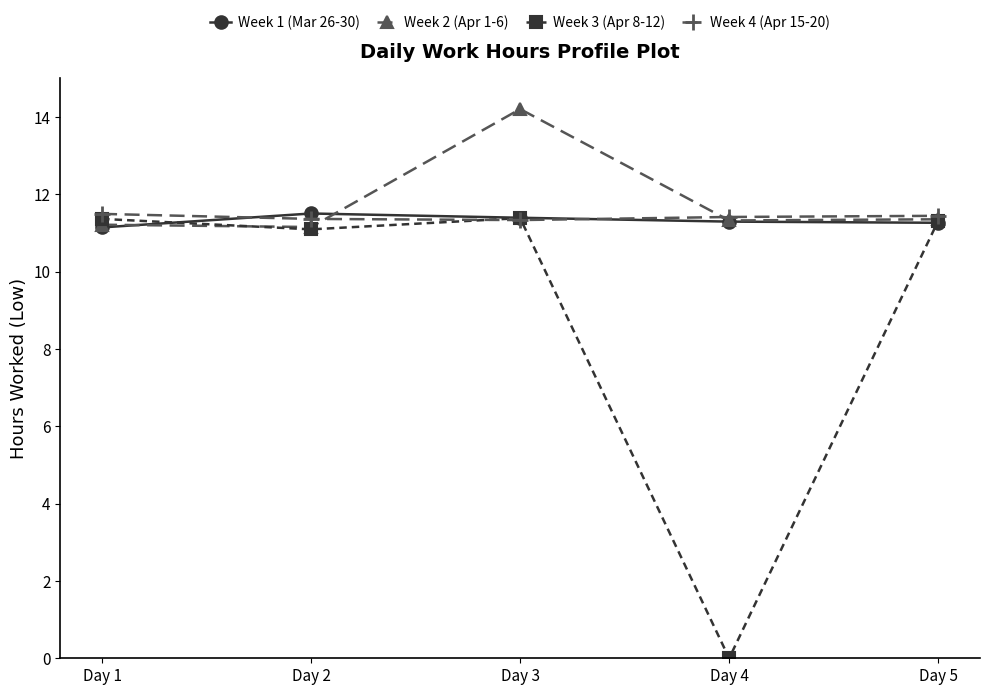

Which series has the largest range (max minus min)?

Week 3 (Apr 8-12)